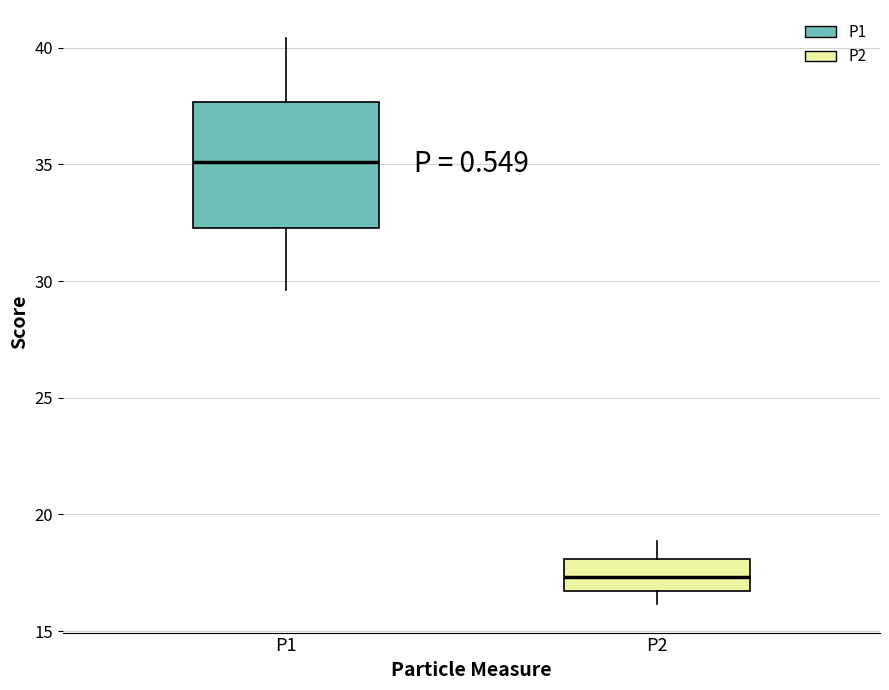

Reading left to right, transcribe this box plot: for each box, give where its median line is, the range the box spans, and where its two whiskers end, as read against the y-axis. The values are not printed on the chart, so give them approximately, as read against the axis.

P1: median 35.0, box 32.5 to 37.5, whiskers 29.5 to 40.5
P2: median 17.5, box 16.5 to 18.0, whiskers 16.0 to 19.0